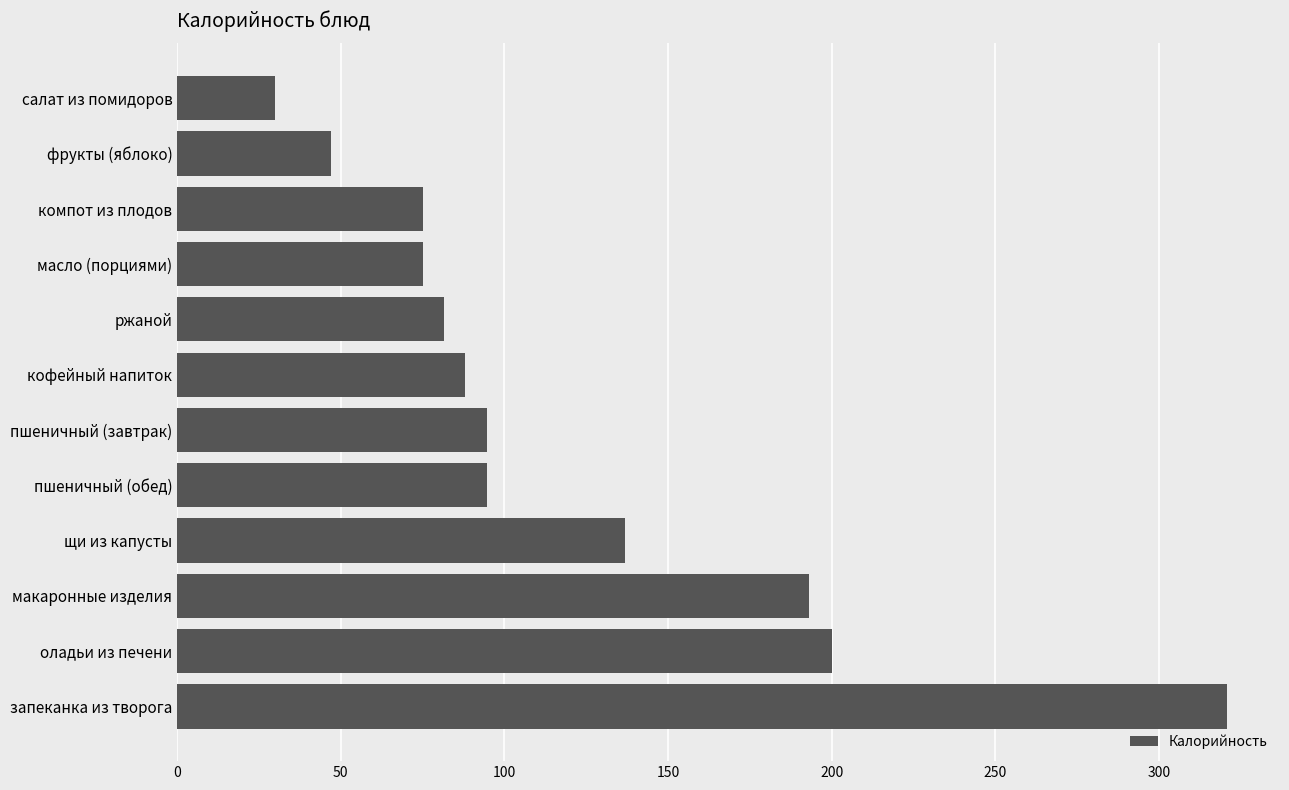

What is the sum of all values?

1437.0